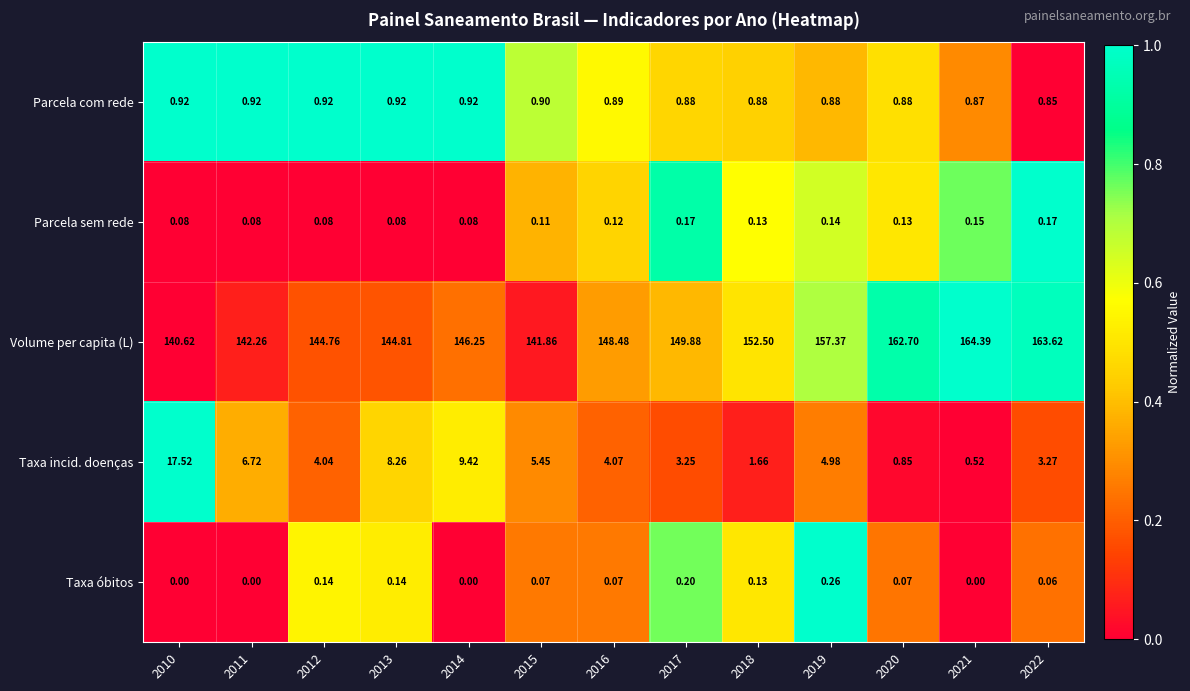

Which series has the widest spread of values?

Volume per capita (L)